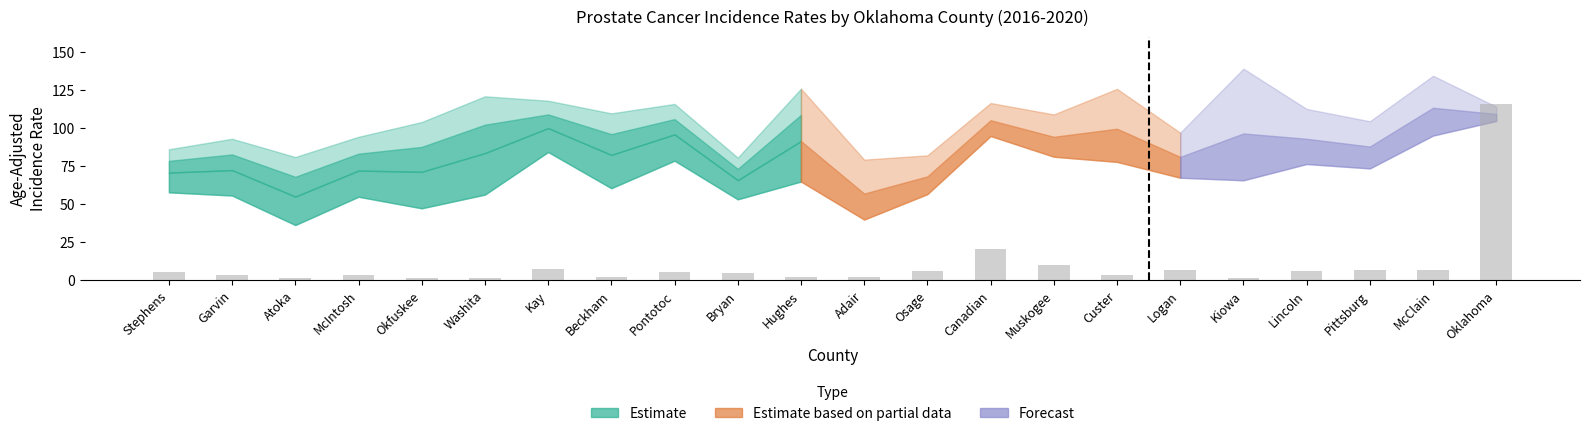

The value at Canadian is 6.9. True or false?

False